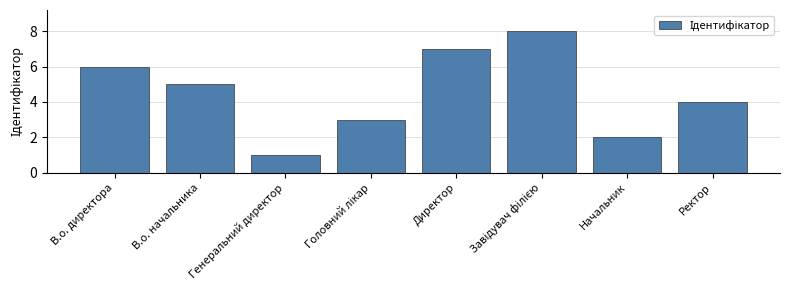

Is it true that the value at Директор is 7?

True